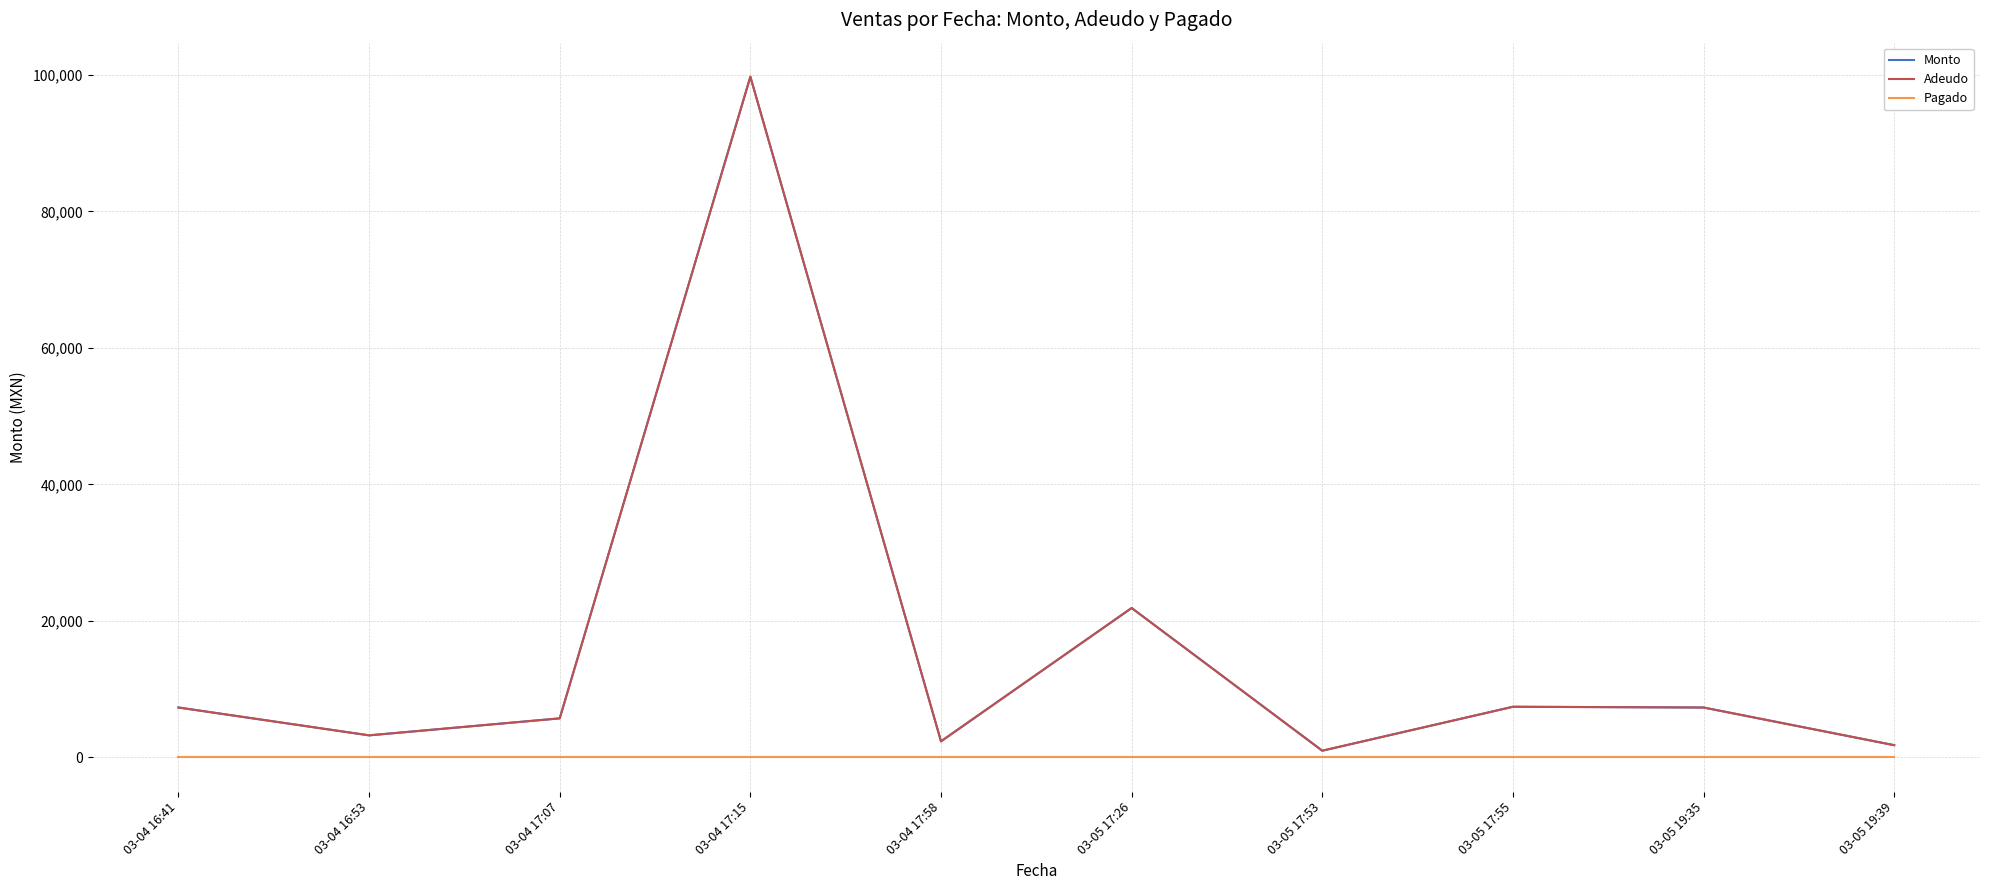

The Adeudo series shows 7430 at 03-05 17:55. True or false?

True